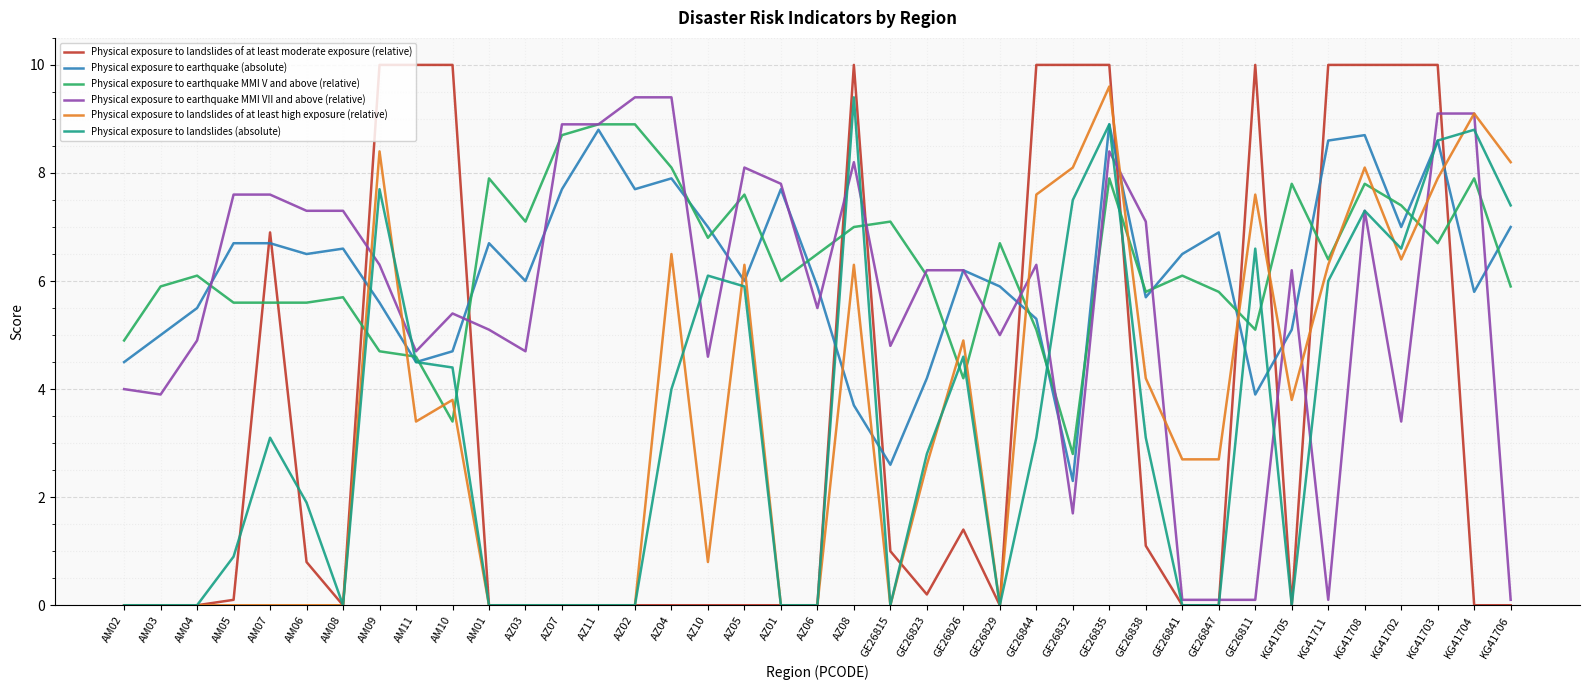

Is the value of Physical exposure to landslides (absolute) at GE26832 greater than the value of Physical exposure to landslides of at least moderate exposure (relative) at GE26826?

Yes